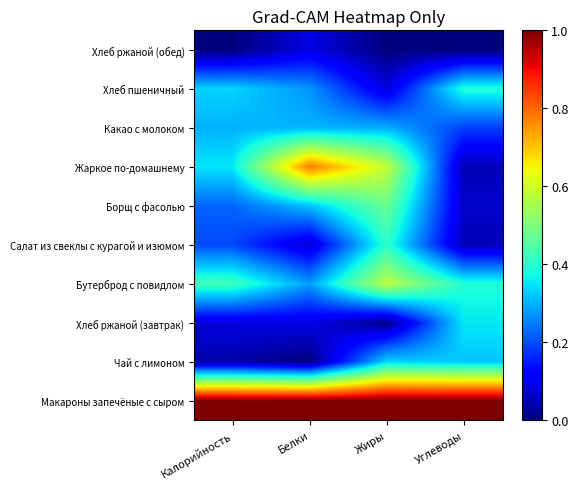

How many data points does each series have?

4